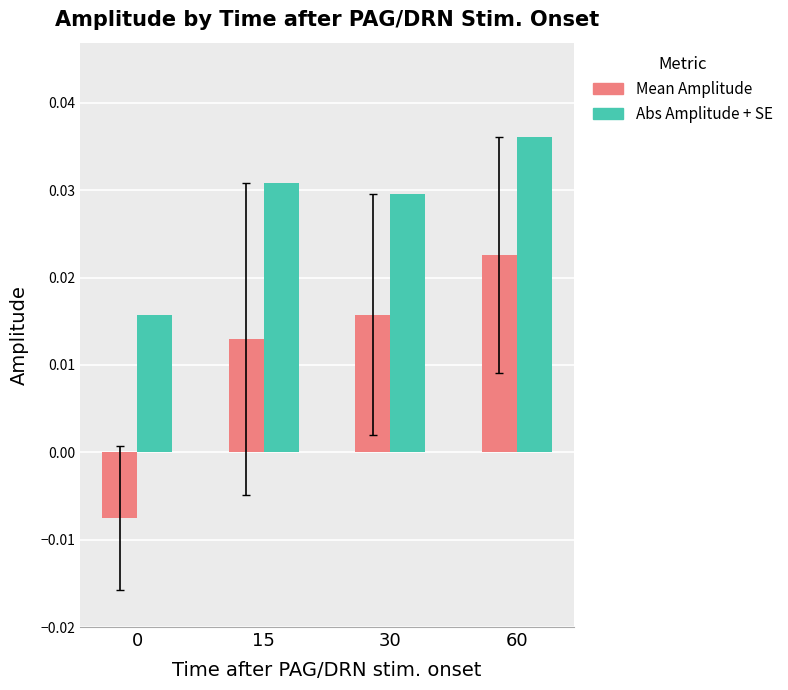

Which series has the largest total across all categories?

Abs Amplitude + SE